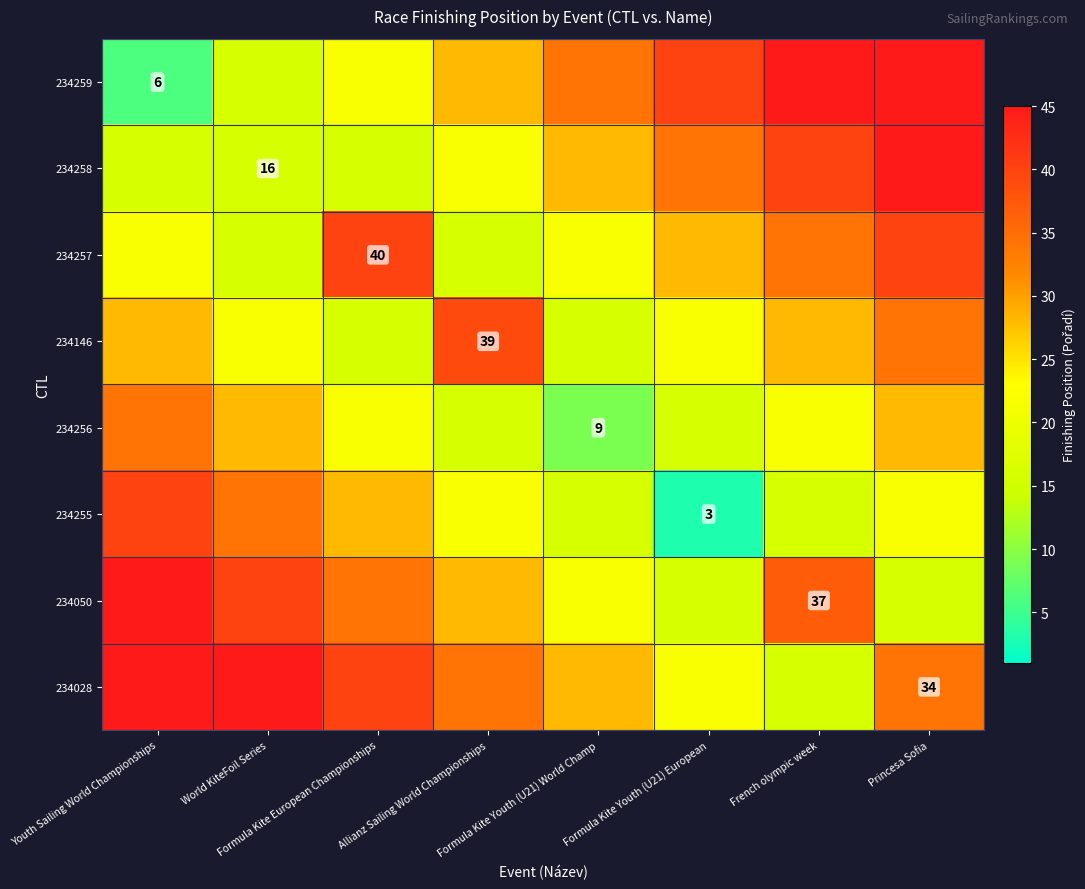

What is the minimum value shown in the chart?

3